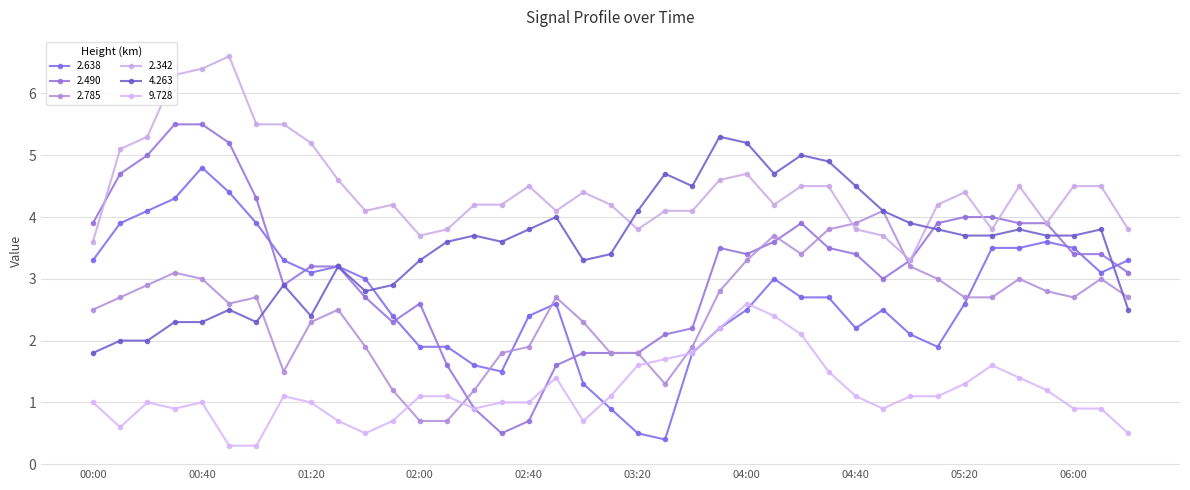

What is the label of the 11th point from the left?

01:40